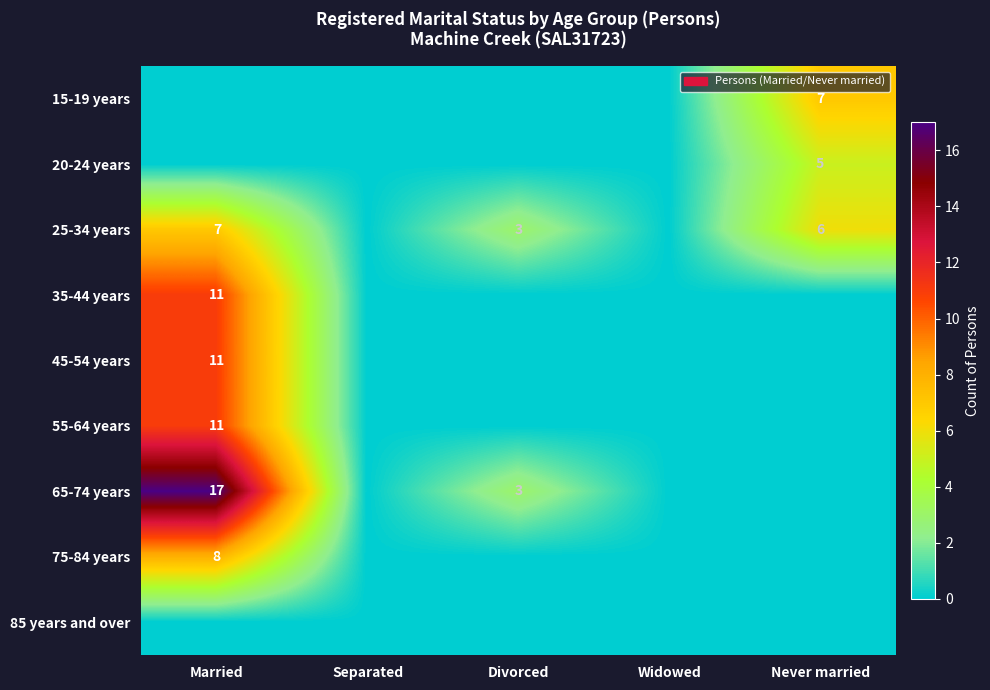

The value of 25-34 years at Married is 3. True or false?

False